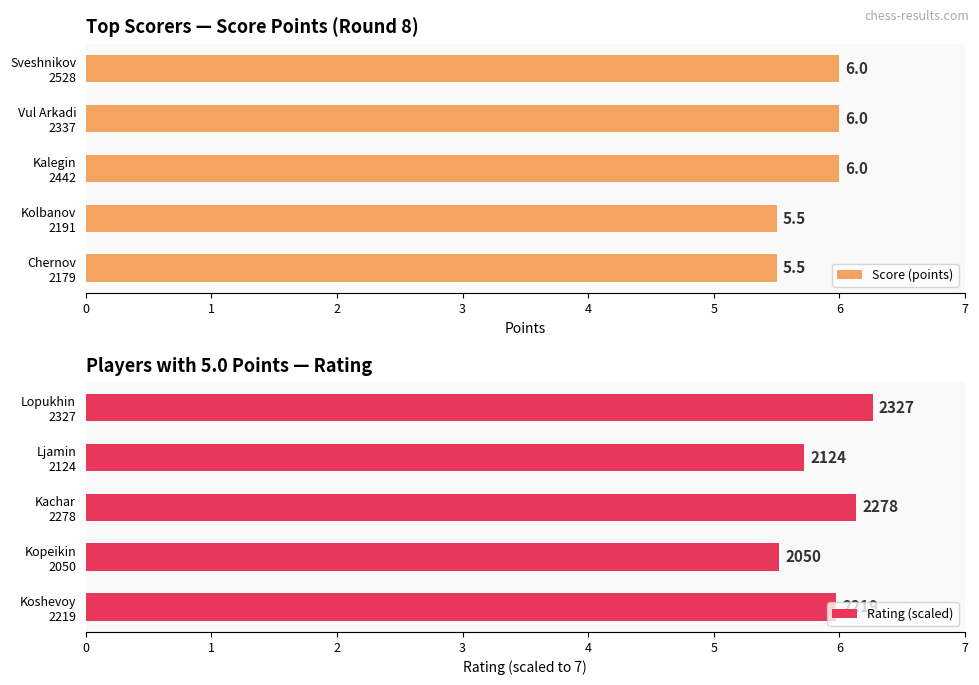

What is the value of the Score (points) bar at the 4th from the left?

5.5